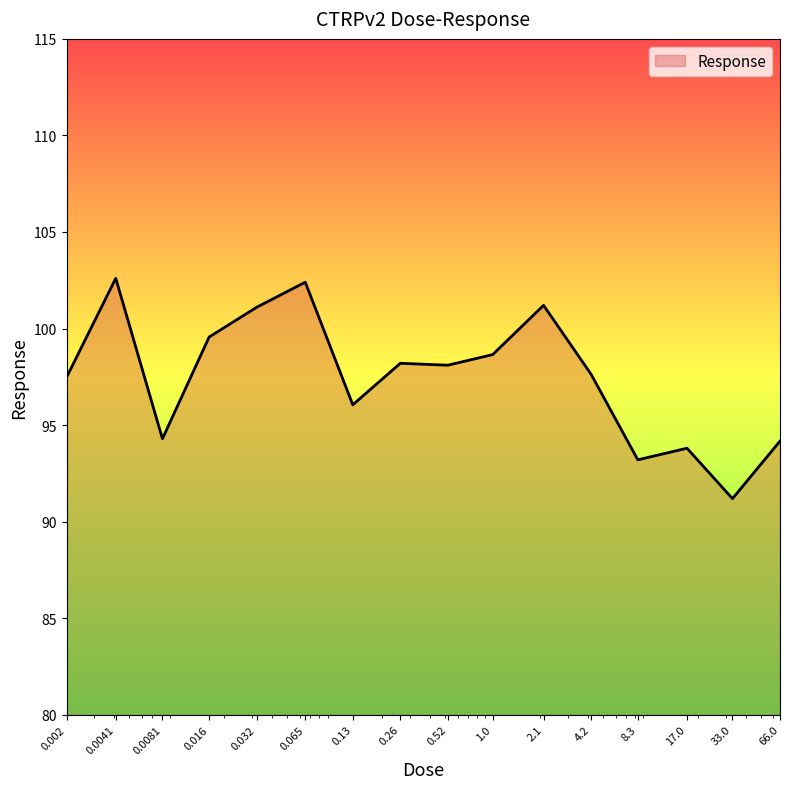

What is the difference between the second highest and minimum values?

11.2